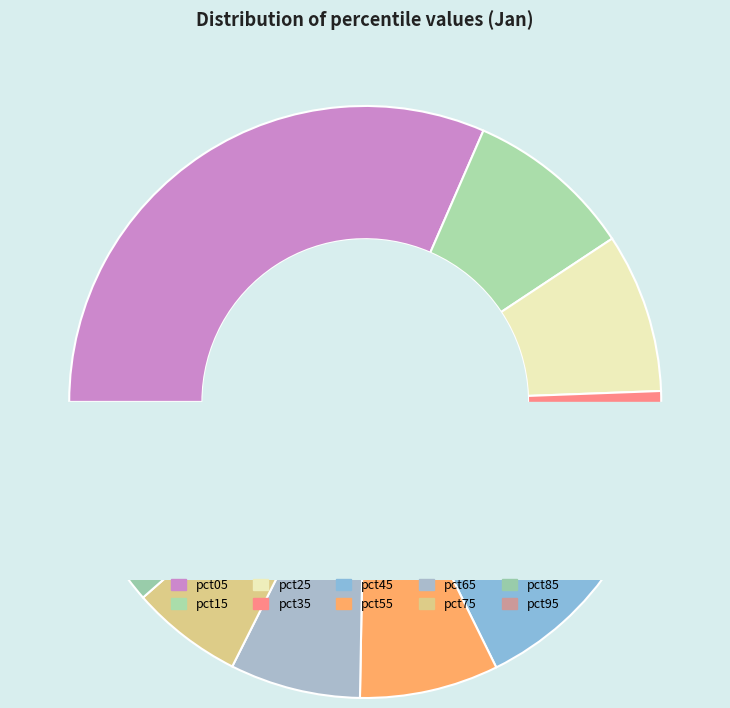

Does any single category account for the majority?

No